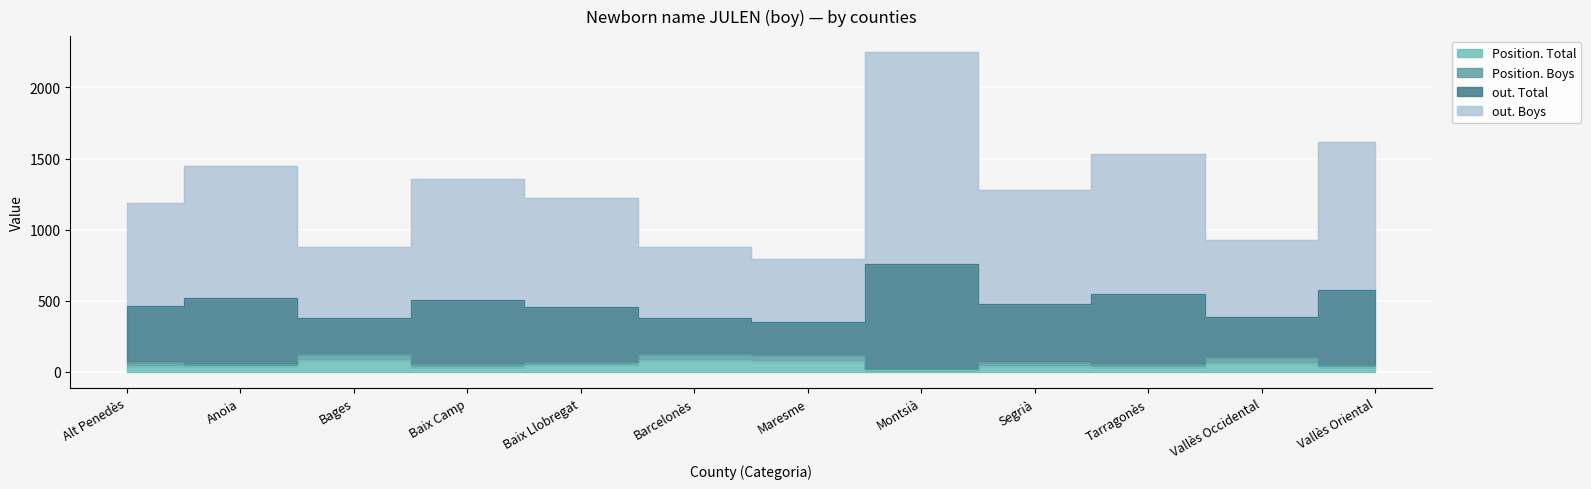

How many interior local peaks does the Position. Total series have?

4